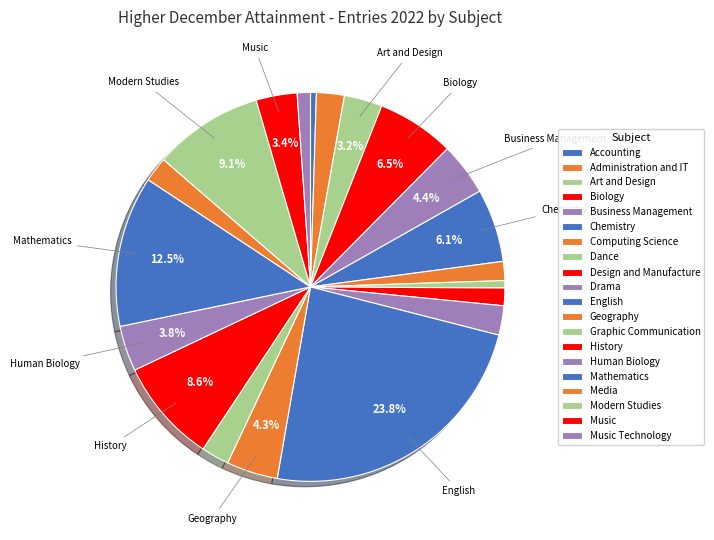

Count the number of slices in the pie.

20